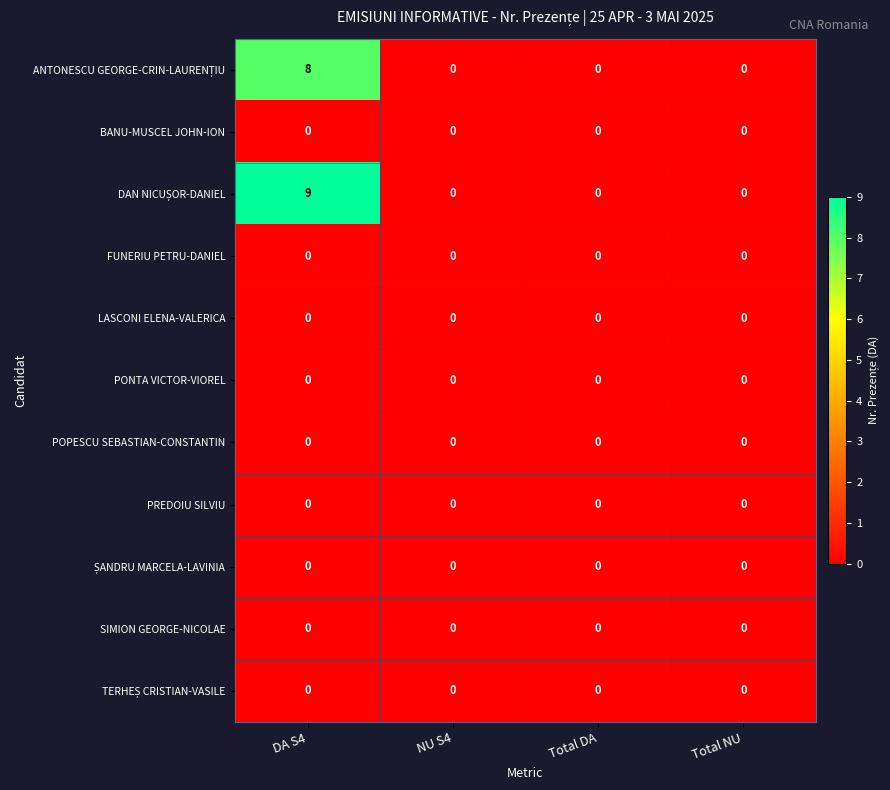

What is the greatest value displayed?

9